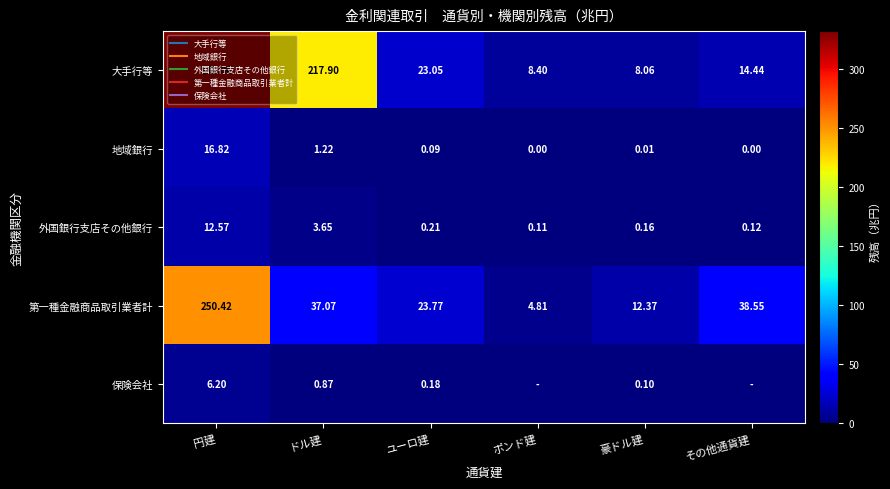

What is the maximum value for 外国銀行支店その他銀行?

12.6